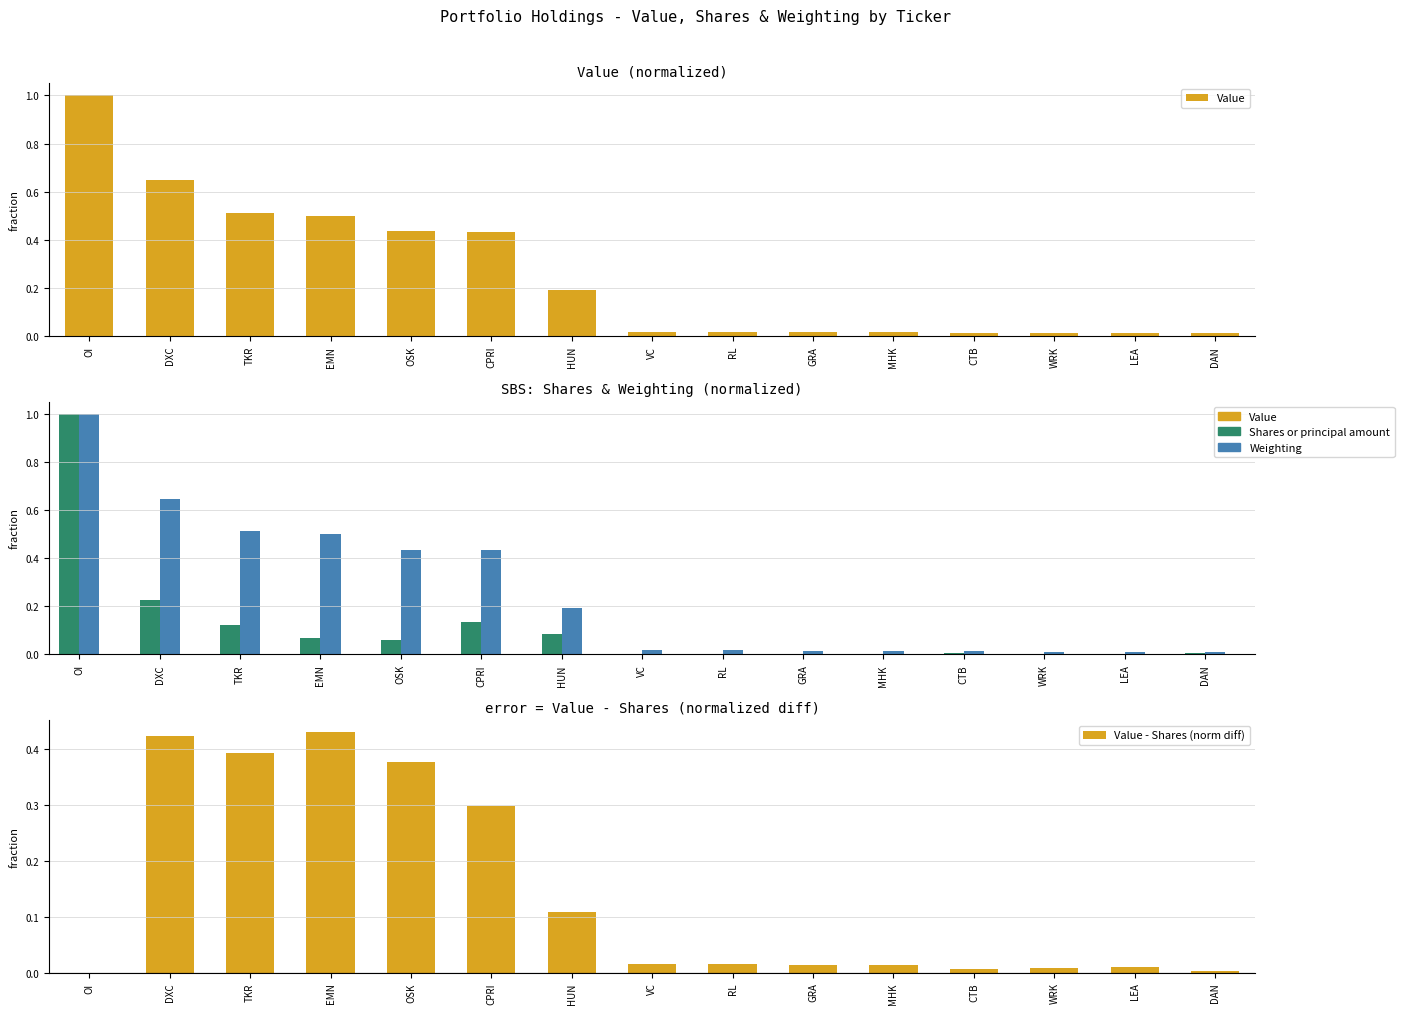

What is the maximum value for Shares or principal amount?

1.0